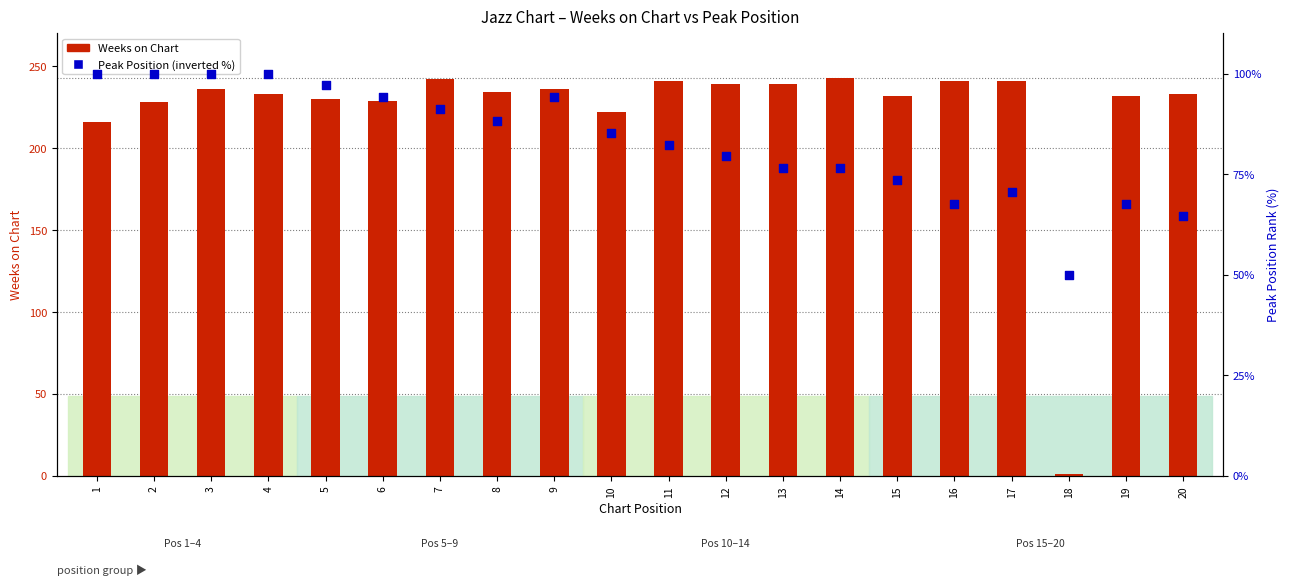

At how many categories does at least one series exceed 37?

20